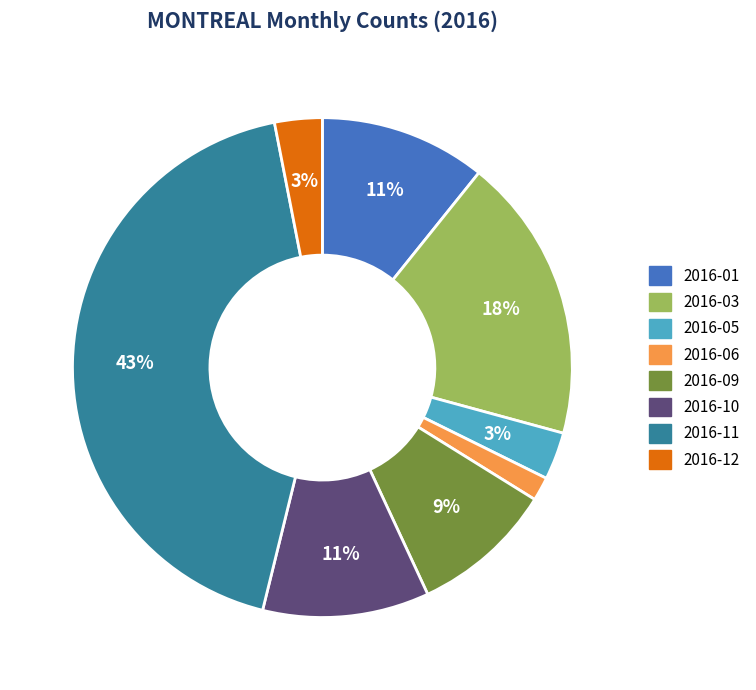

To the nearest percent, what is the average slice percentage?

12%